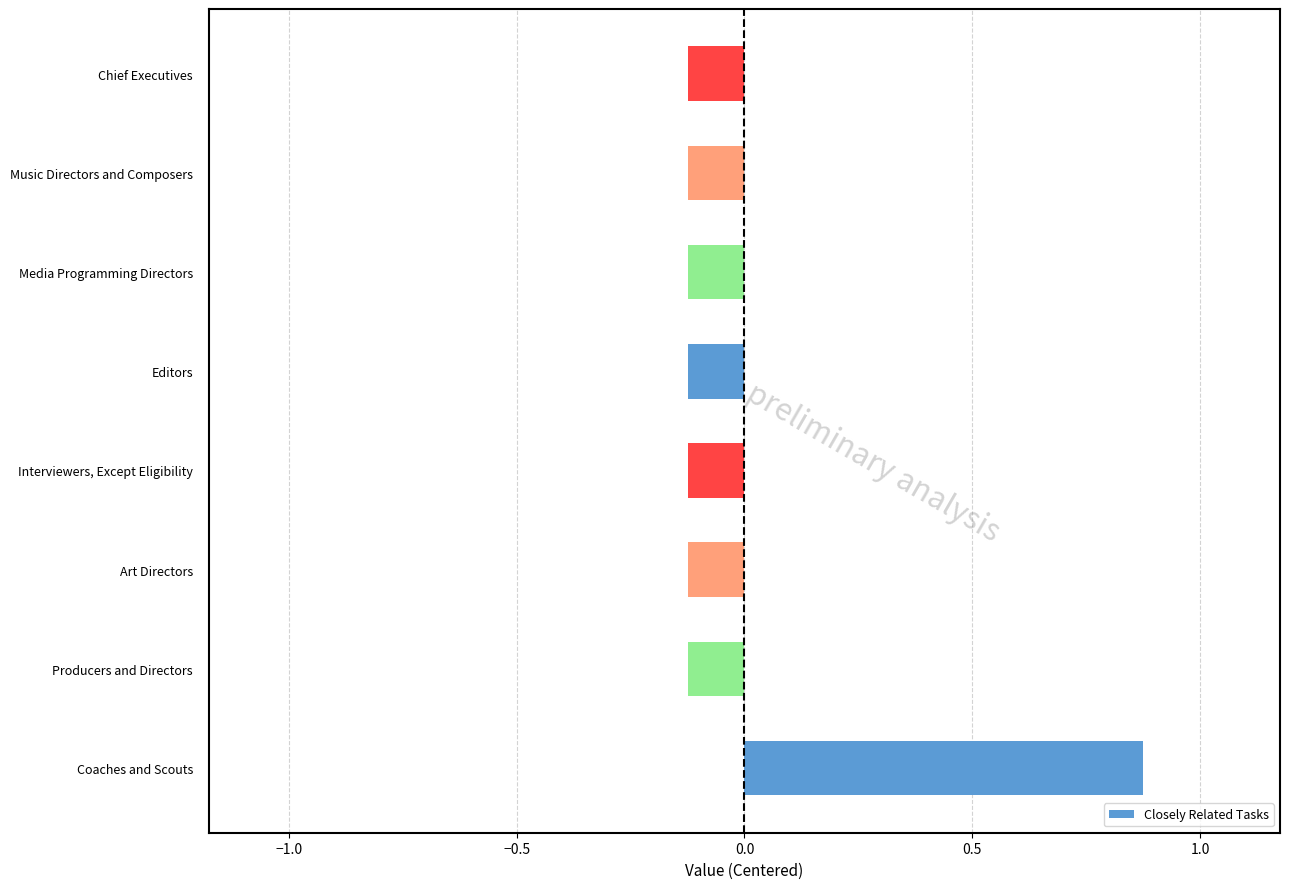

What is the change in value from Coaches and Scouts to Producers and Directors?

-1.0